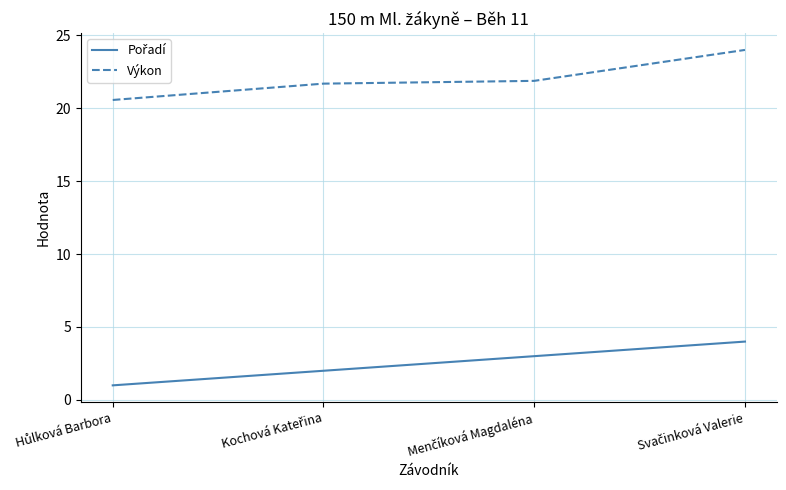

What is the average value of the Výkon series?

22.0